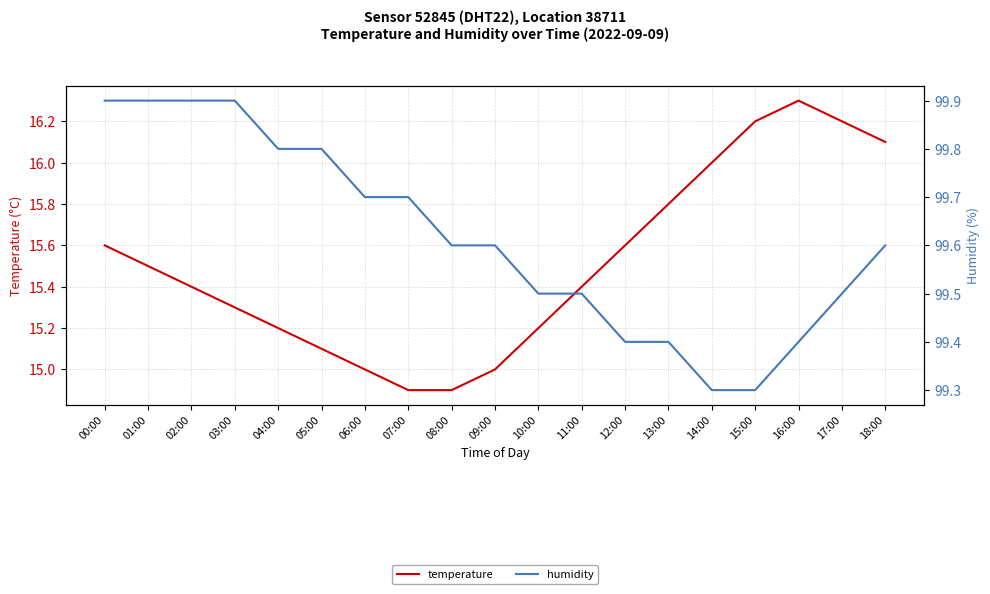

At which category does temperature reach its first local peak?

16:00